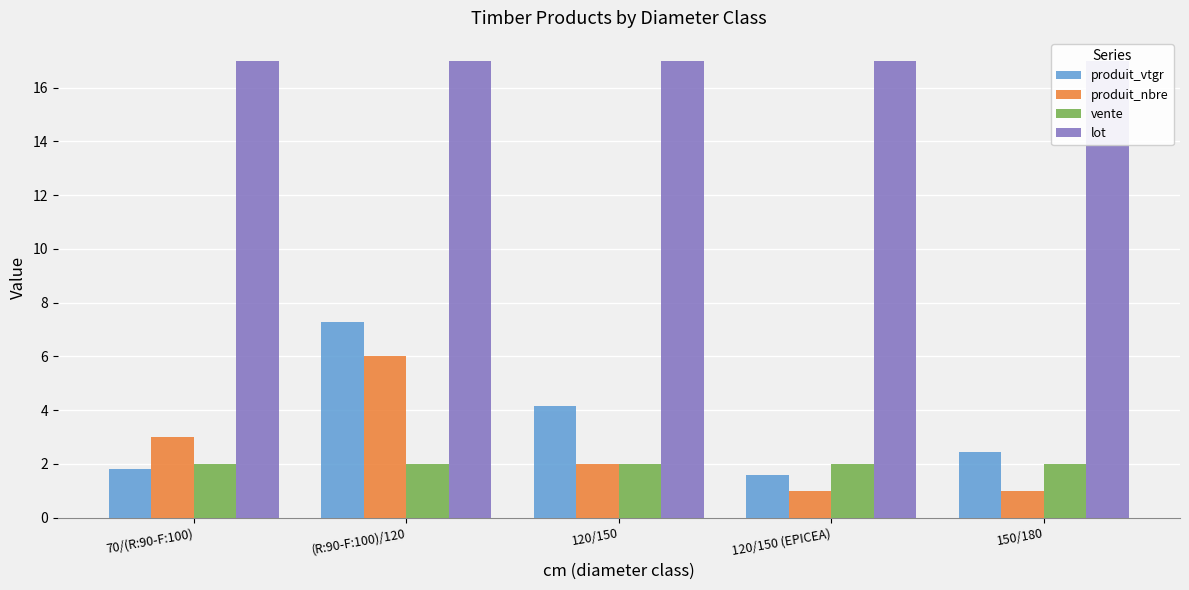

What is the spread (max minus min) of values at 120/150 (EPICEA)?

16.0